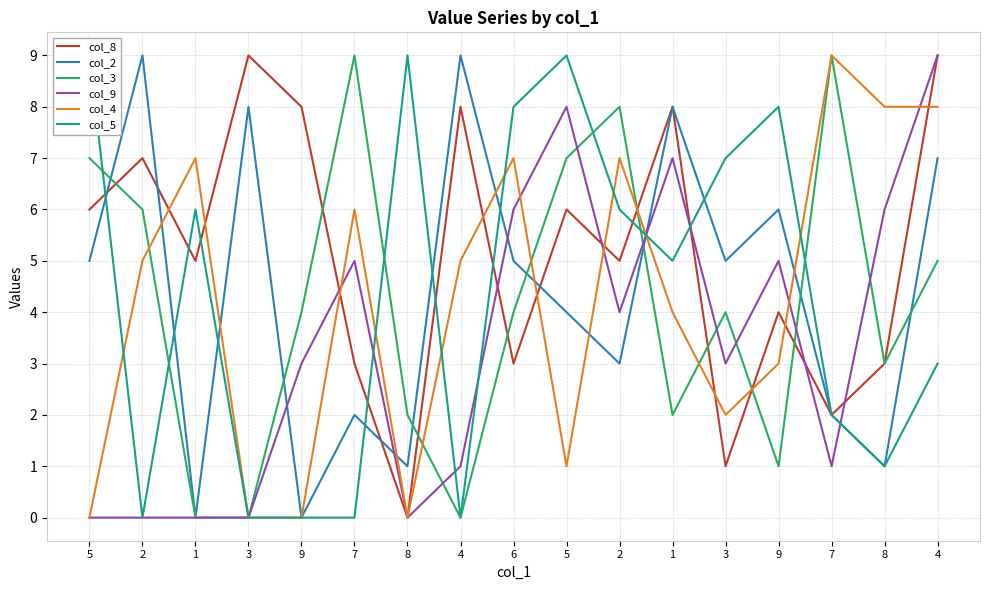

True or false: col_4 has a value of 12 at 7.

False